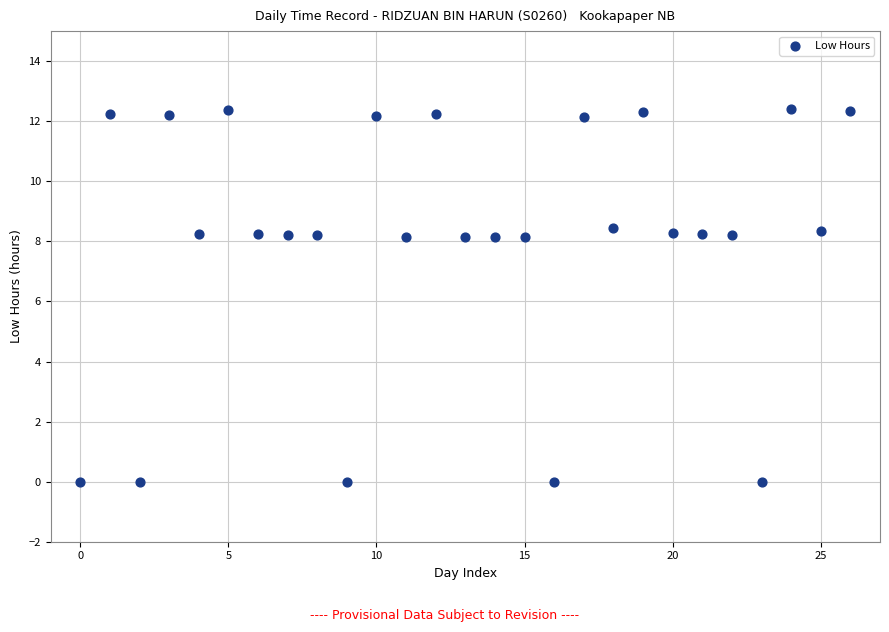

How many points are shown in the scatter plot?

27